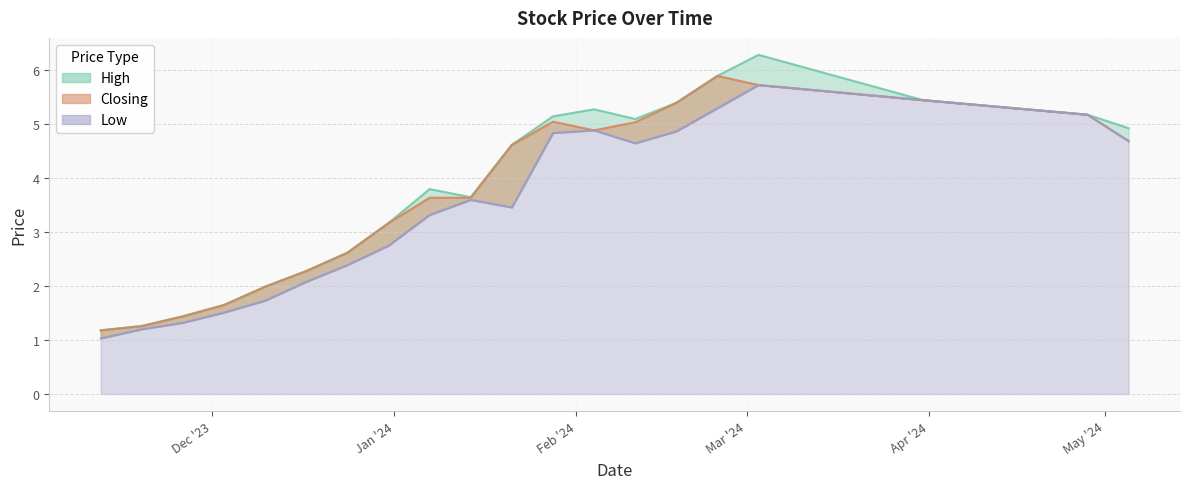

List the series in order of their peak value, lowest first.

Low, Closing, High